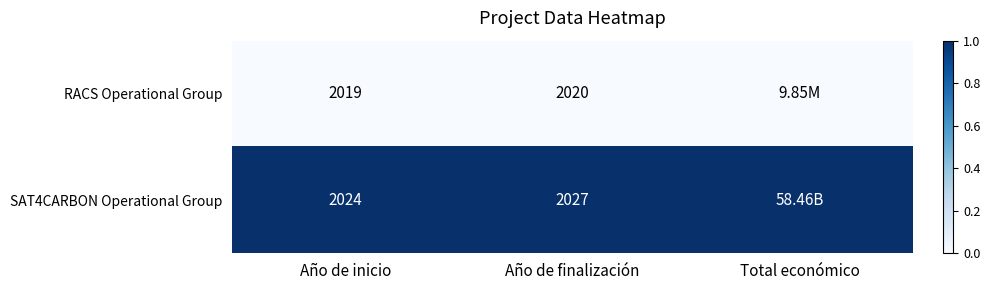

What is the total value across all series at Año de finalización?

4047